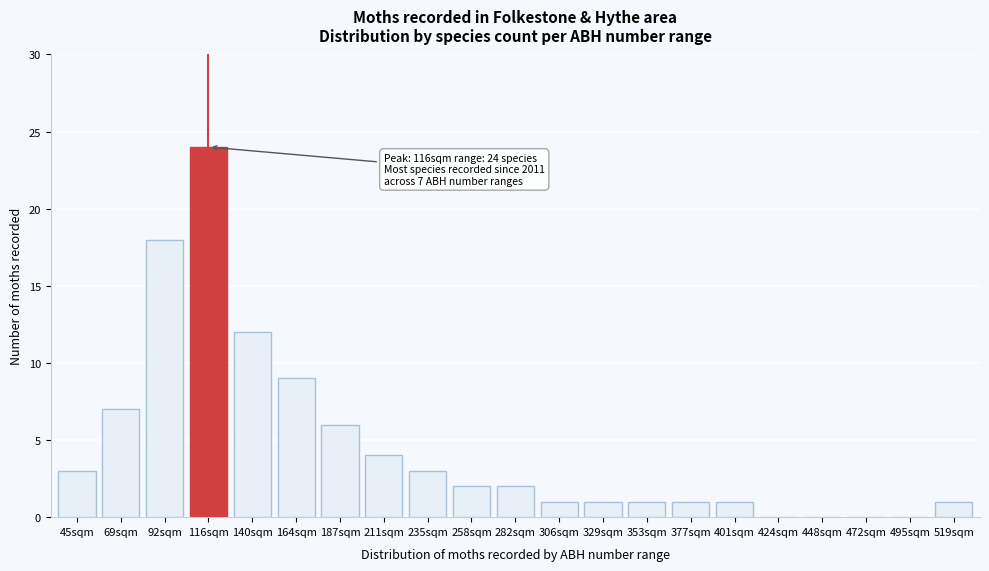

Reading left to right, what are all the values shown in this chart?

45sqm=3	69sqm=7	92sqm=18	116sqm=24	140sqm=12	164sqm=9	187sqm=6	211sqm=4	235sqm=3	258sqm=2	282sqm=2	306sqm=1	329sqm=1	353sqm=1	377sqm=1	401sqm=1	424sqm=0	448sqm=0	472sqm=0	495sqm=0	519sqm=1